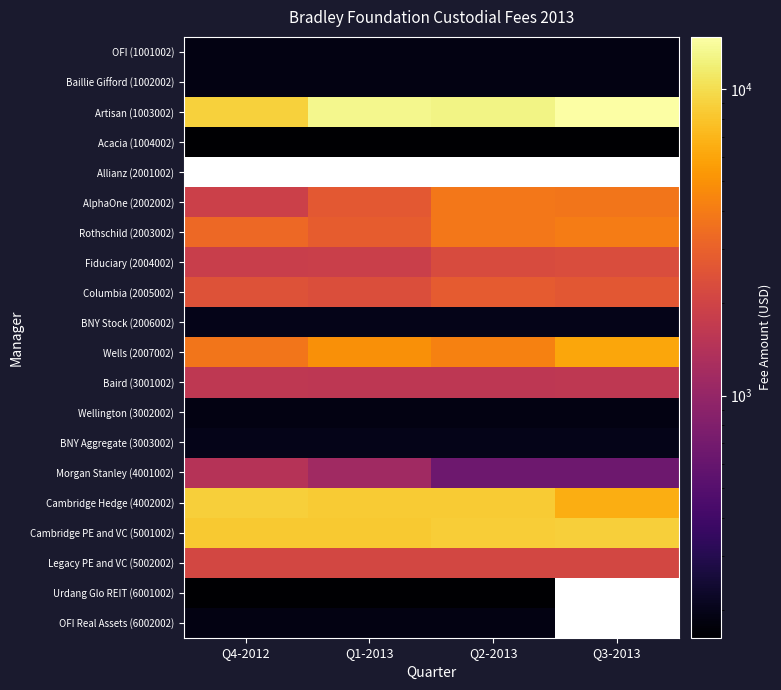

What is the approximate value of Cambridge Hedge (4002002) at Q2-2013?

8520.0